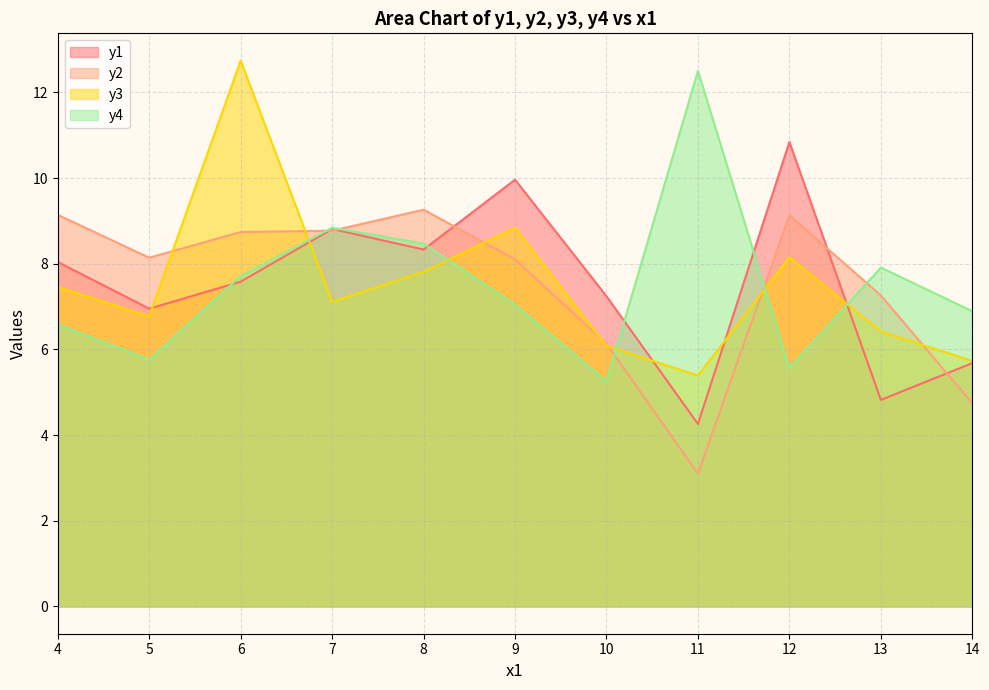

At which category is the sum across all series the highest?

6